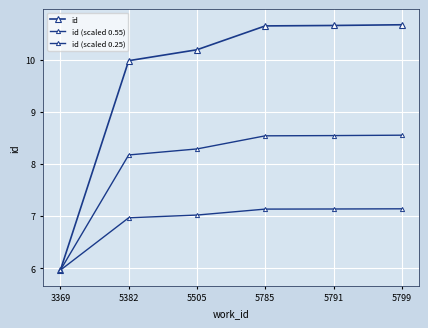

Which series has the largest total across all categories?

id